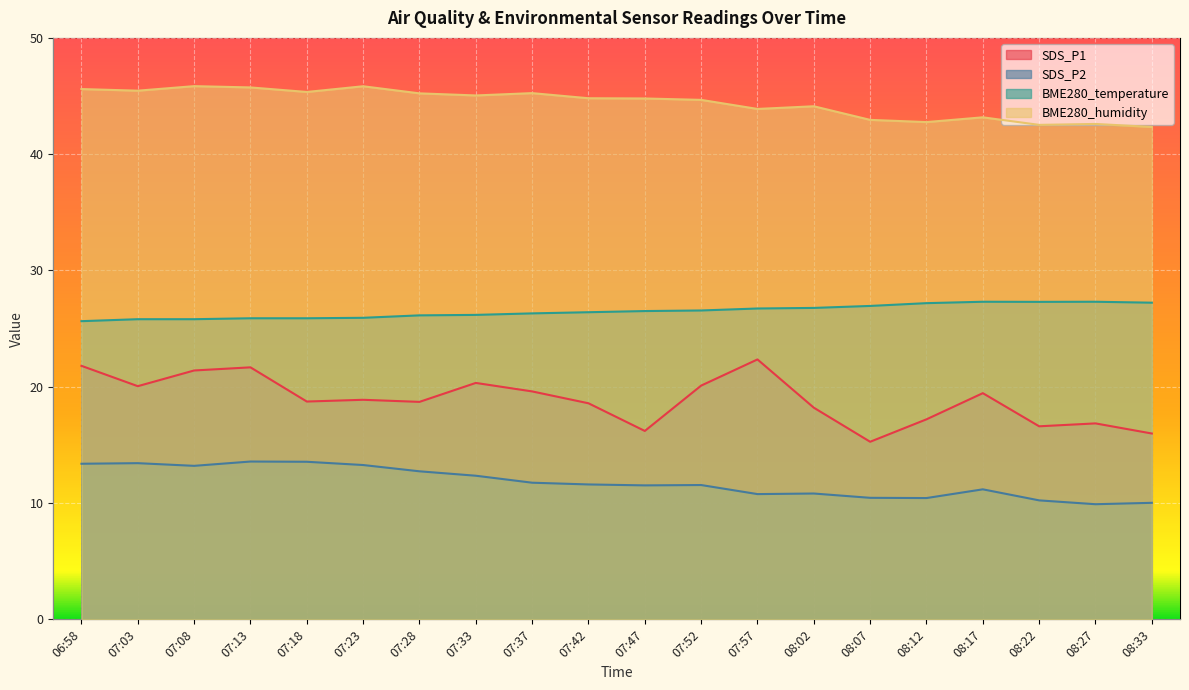

What is the value of the SDS_P2 point at the 4th from the left?

13.6